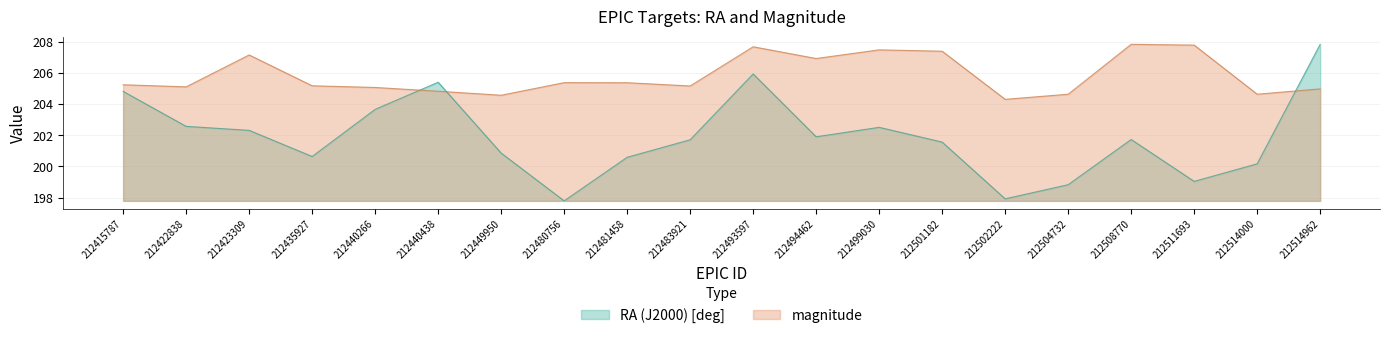

True or false: magnitude has more than 2 interior local peaks.

True